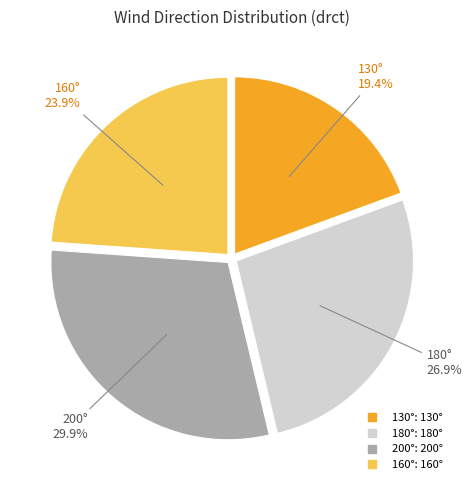

Is there any slice that represents more than half of the pie?

No